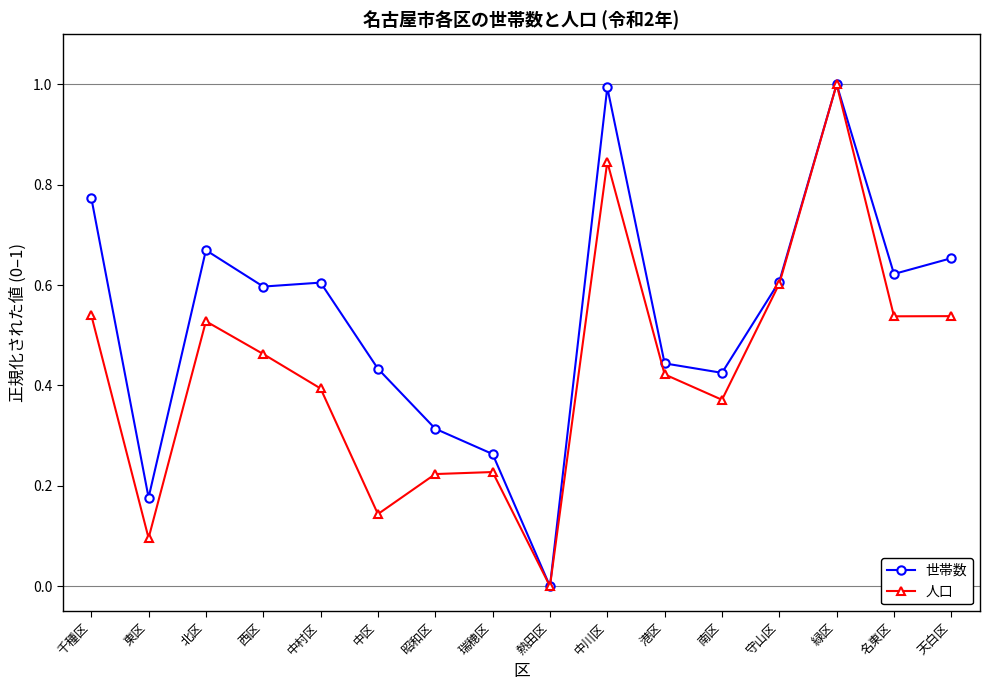

What is the total value across all series at 守山区?

1.2